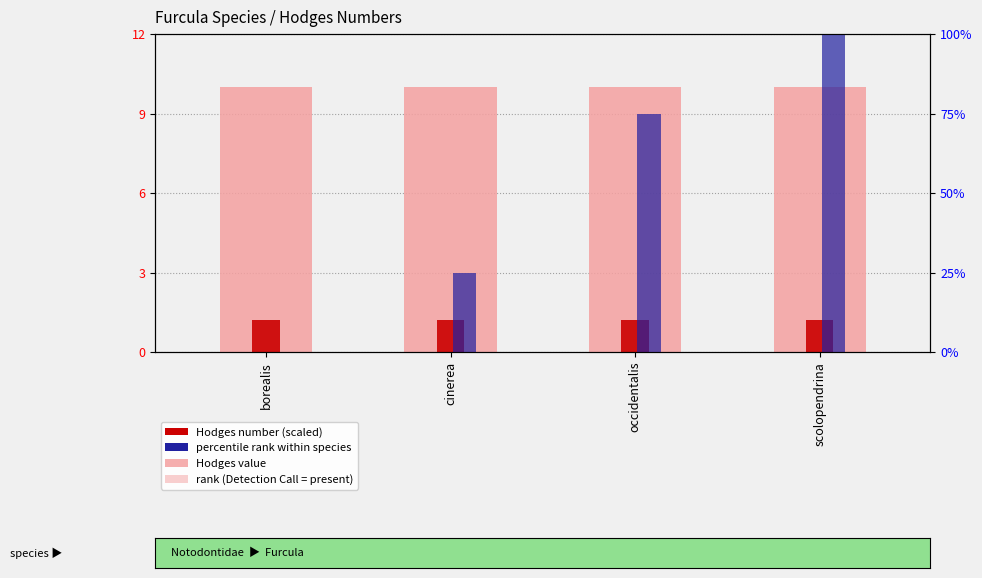

At which category is the sum across all series the highest?

scolopendrina